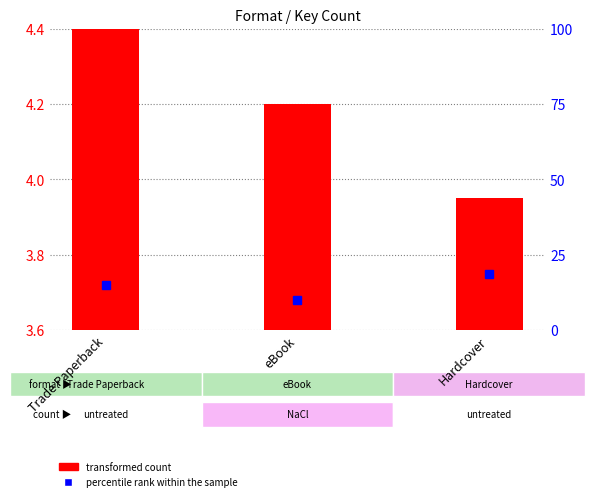

List the labels in order of value, largest first.

Trade Paperback, eBook, Hardcover